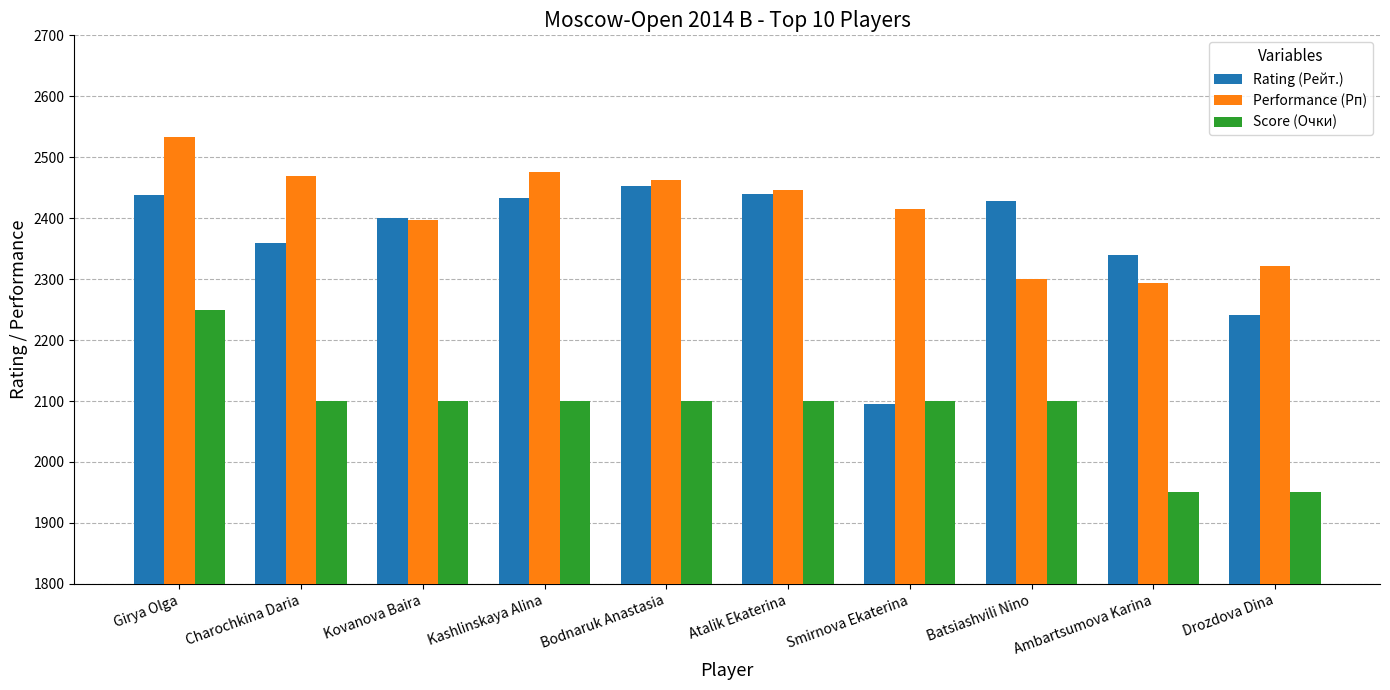

List the series in order of their peak value, lowest first.

Score (Очки), Rating (Рейт.), Performance (Рп)